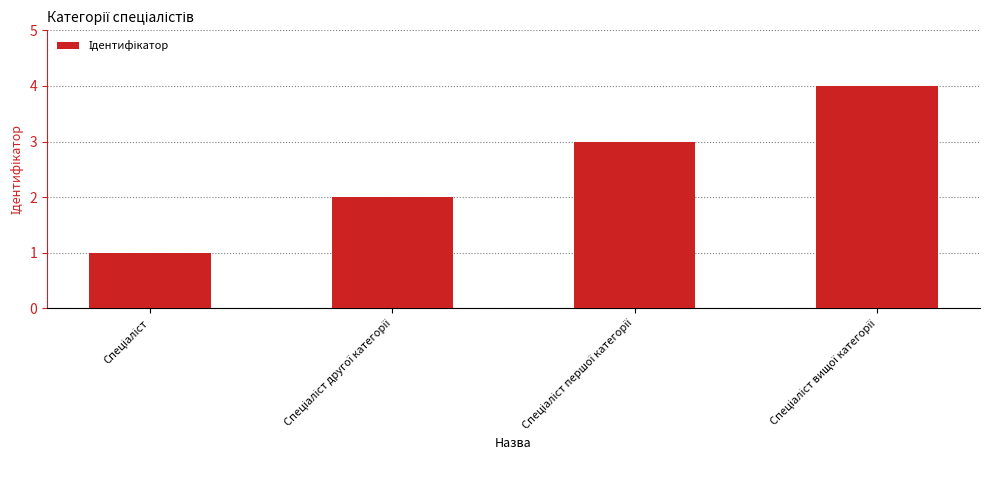

What is the minimum value shown in the chart?

1